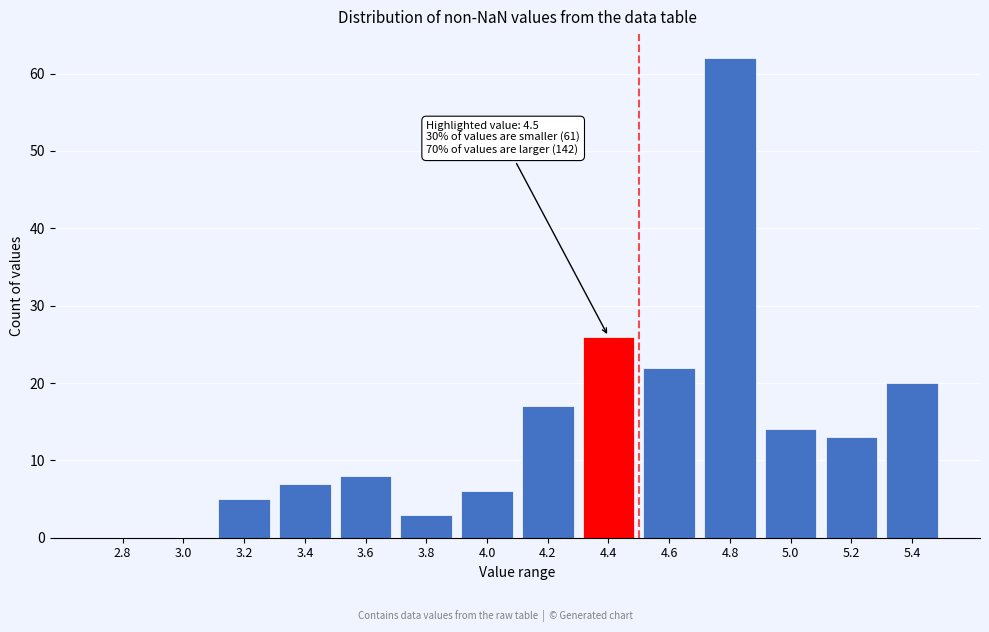

Reading left to right, list all the values displayed in this chart.

2.8=0	3.0=0	3.2=5	3.4=7	3.6=8	3.8=3	4.0=6	4.2=17	4.4=26	4.6=22	4.8=62	5.0=14	5.2=13	5.4=20